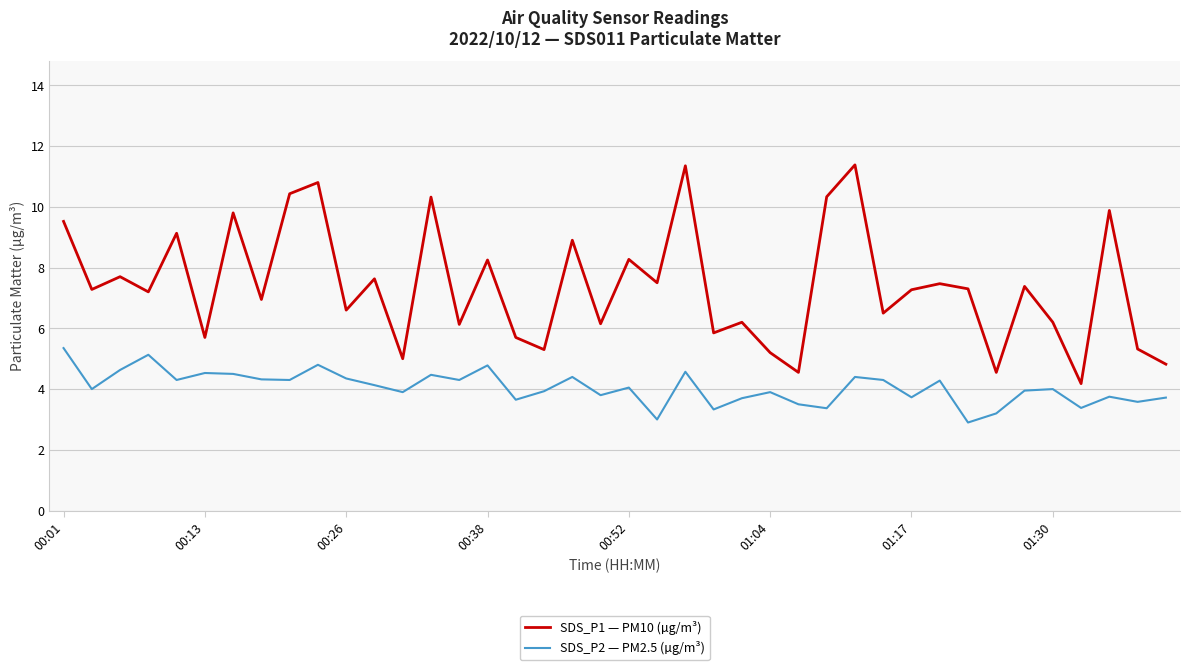

True or false: SDS_P1 — PM10 (µg/m³) and SDS_P2 — PM2.5 (µg/m³) intersect in this chart.

False